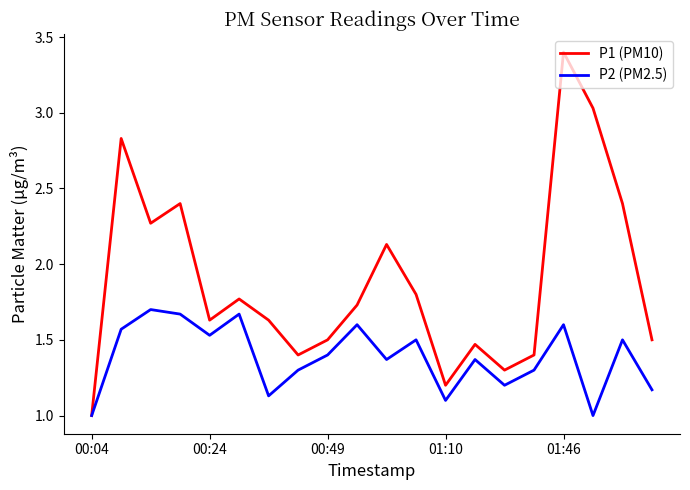

List the series in order of their overall mean, lowest first.

P2 (PM2.5), P1 (PM10)